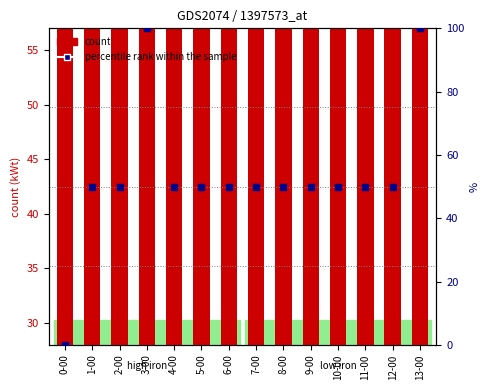

At which category is the sum across all series the highest?

3-00